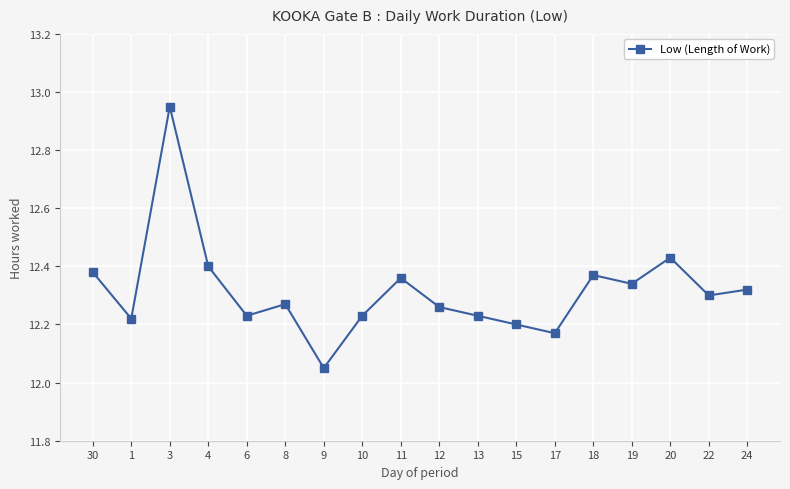

Where is the first local minimum?

1